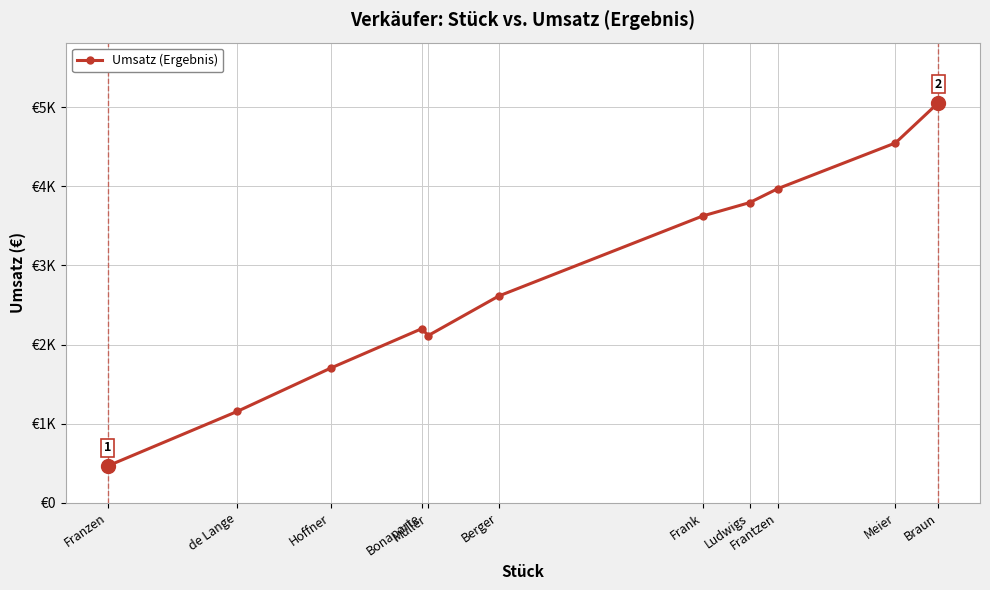

List the labels in order of value, largest first.

Braun, Meier, Frantzen, Ludwigs, Frank, Berger, Bonaparte, Müller, Hoffner, de Lange, Franzen